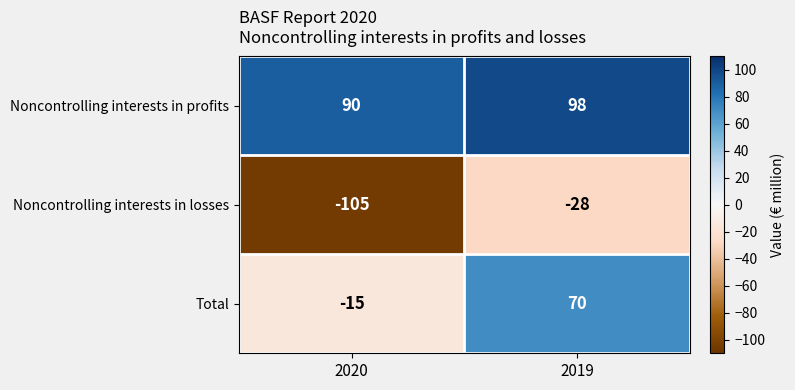

List the series in order of their overall mean, highest first.

Noncontrolling interests in profits, Total, Noncontrolling interests in losses